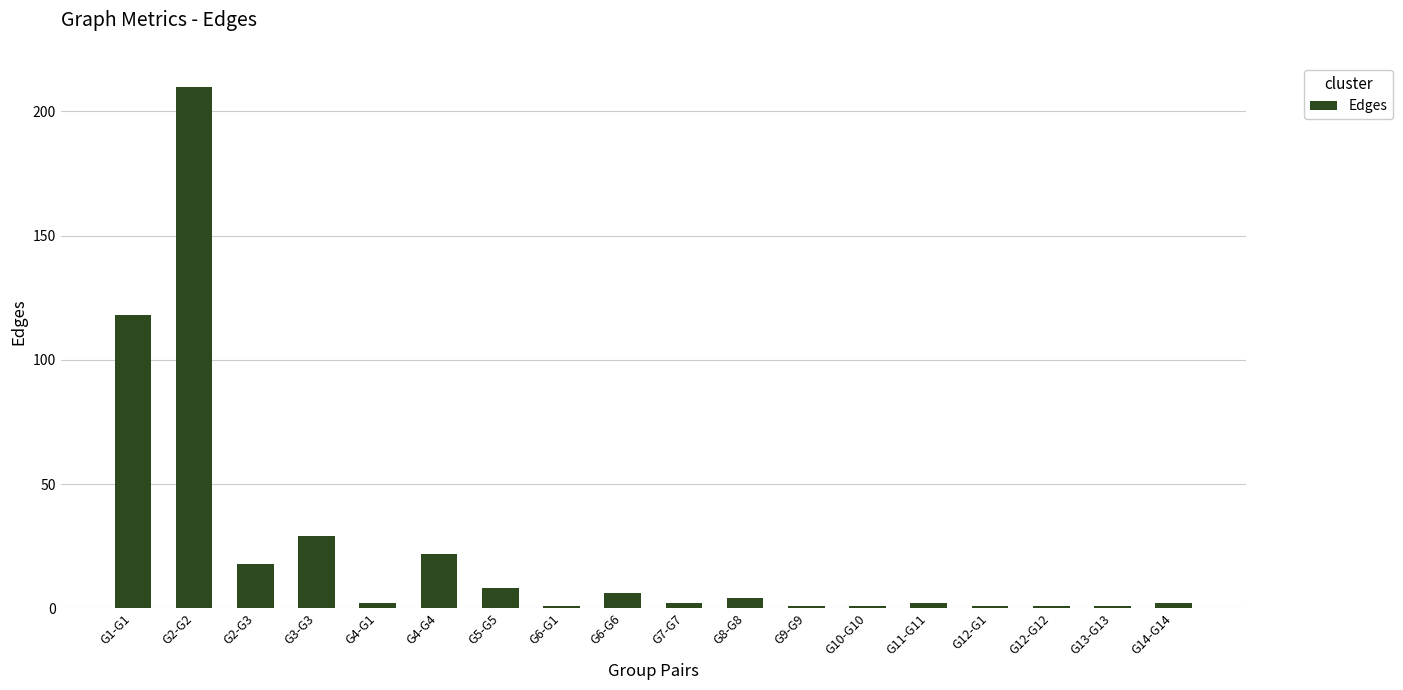

Reading right to left, transcribe all the data shown in this chart.

2	1	1	1	2	1	1	4	2	6	1	8	22	2	29	18	210	118